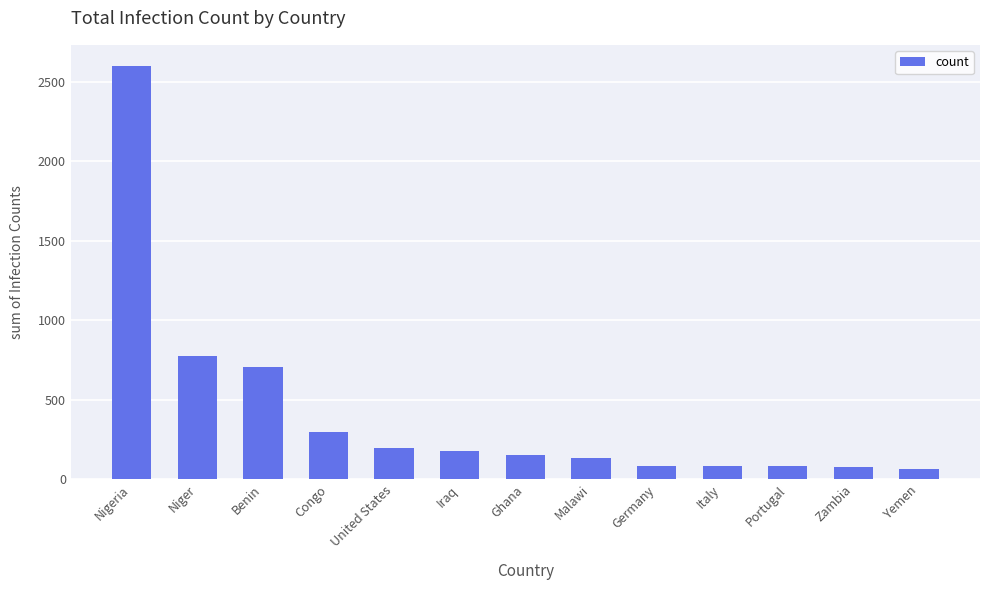

The chart shows a value of 774 at Niger. True or false?

True